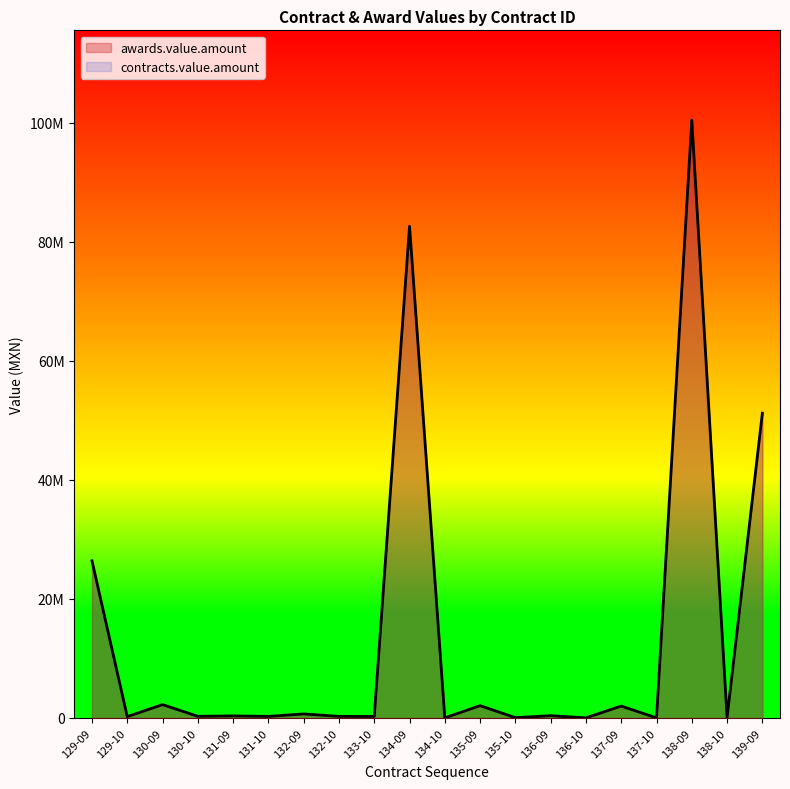

Does the chart display data point markers on the line(s)?

No